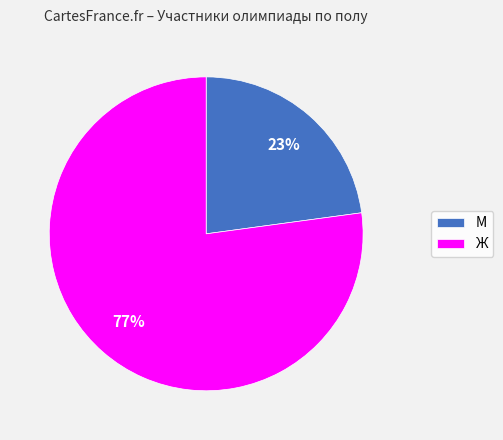

Count the number of slices in the pie.

2